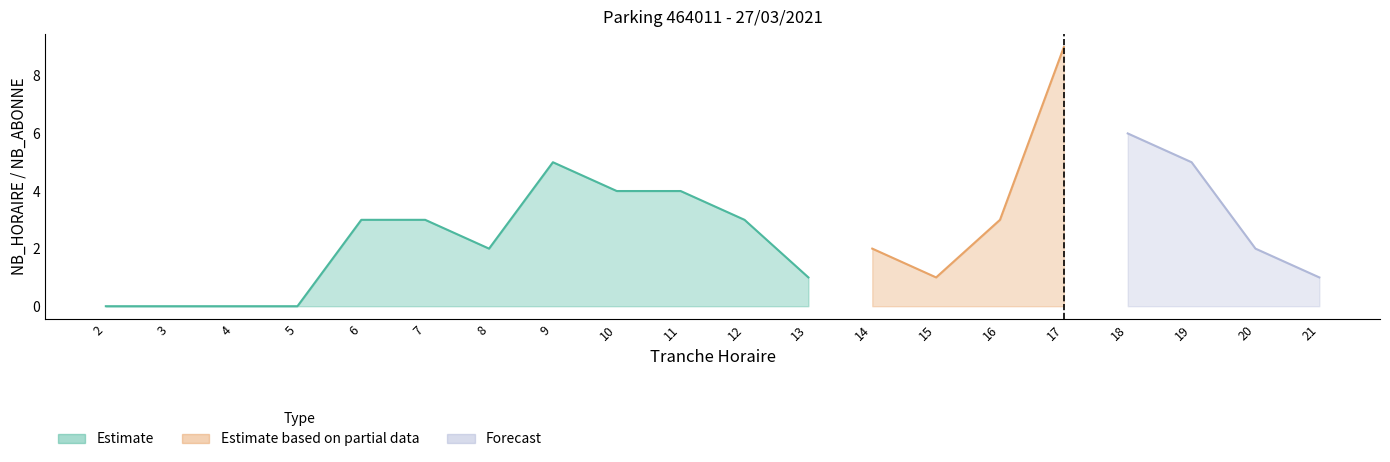

Where is the first local maximum for ENTREES NB_HORAIRE?

7